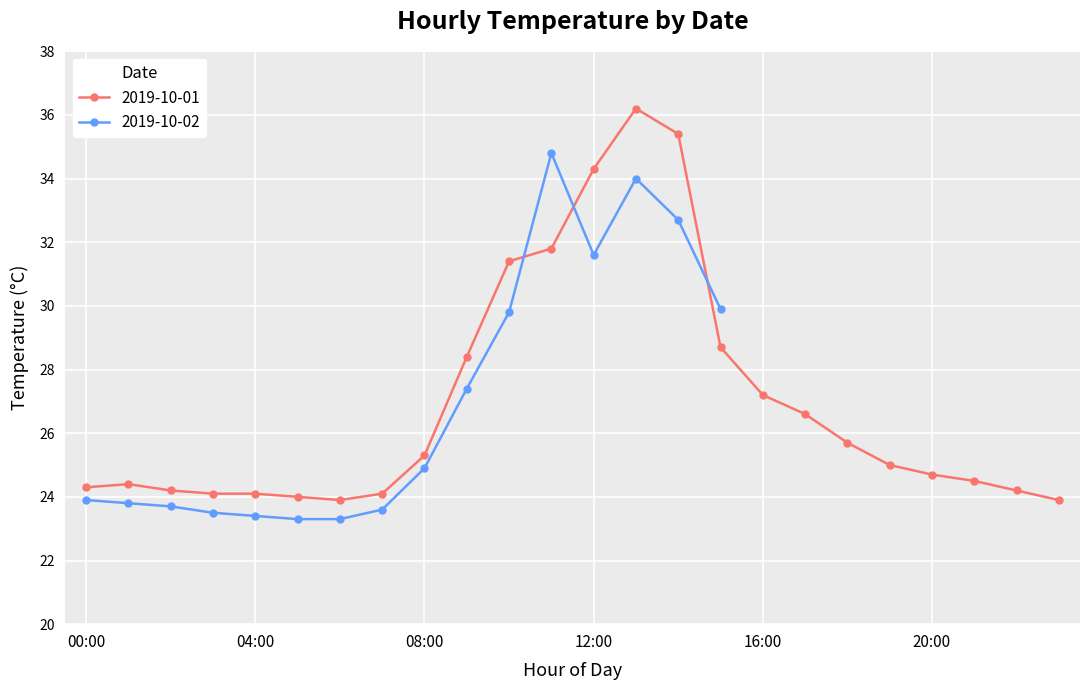

List the labels in order of value, largest first.

13:00, 14:00, 12:00, 11:00, 10:00, 15:00, 09:00, 16:00, 17:00, 18:00, 08:00, 19:00, 20:00, 21:00, 01:00, 00:00, 02:00, 22:00, 03:00, 04:00, 07:00, 05:00, 06:00, 23:00